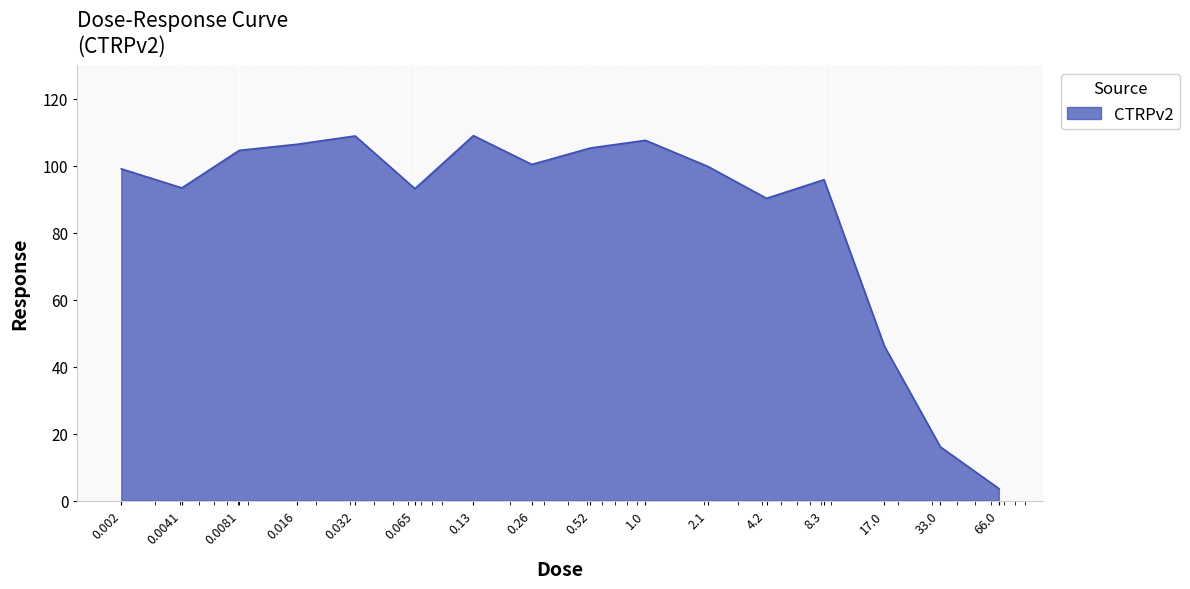

What is the difference between the maximum and minimum values?

105.4